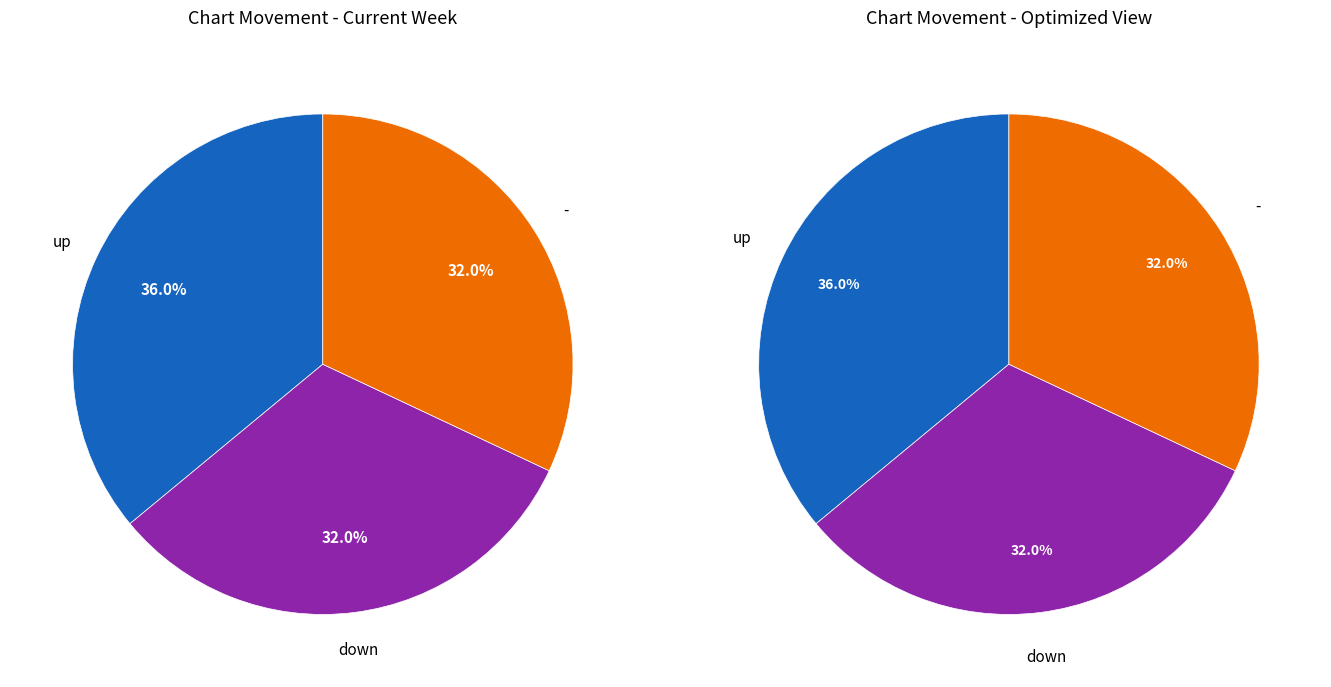

What percentage is the down slice, to the nearest percent?

32%